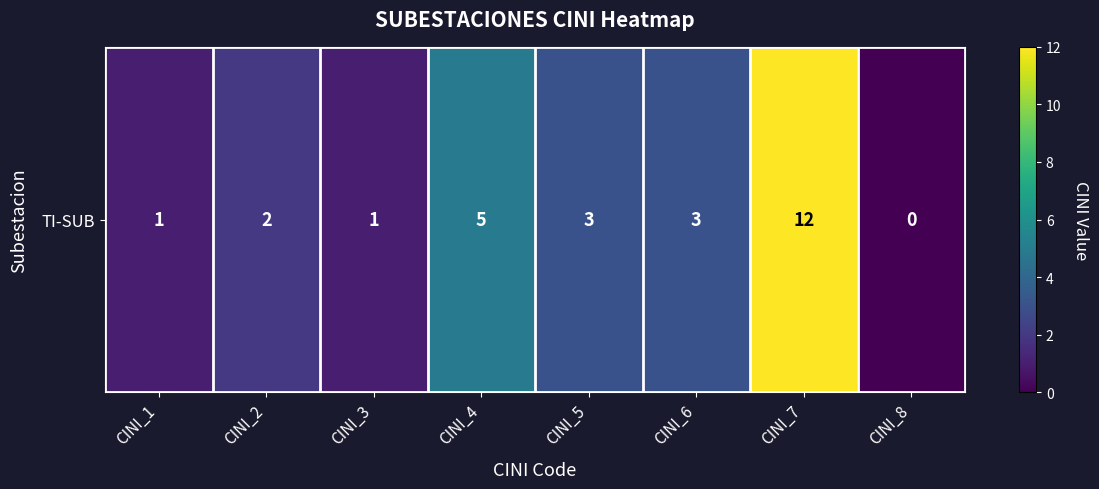

How many positive values are there?

7